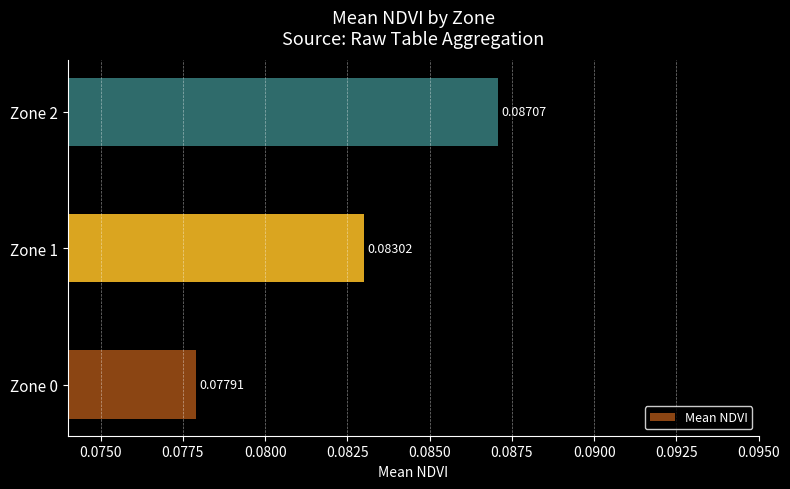

Rank the categories by value from lowest to highest.

Zone 0, Zone 1, Zone 2